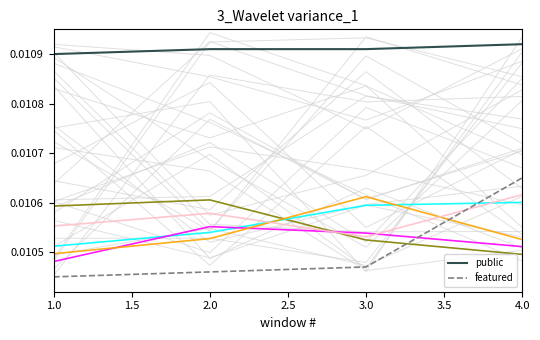

True or false: public and featured intersect in this chart.

False